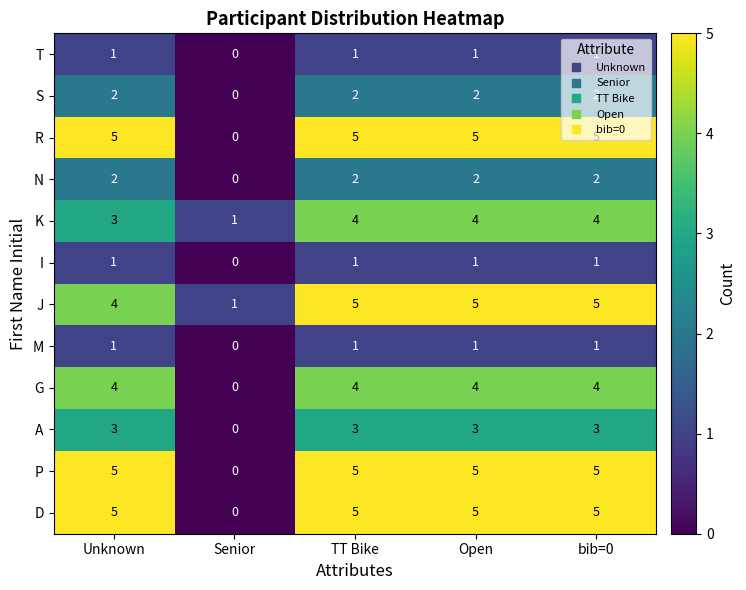

What is the approximate value of G at bib=0?

4